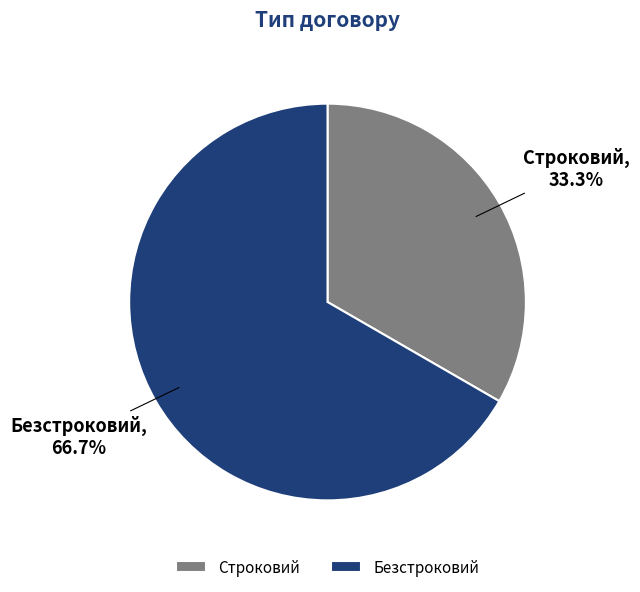

Does any single category account for the majority?

Yes